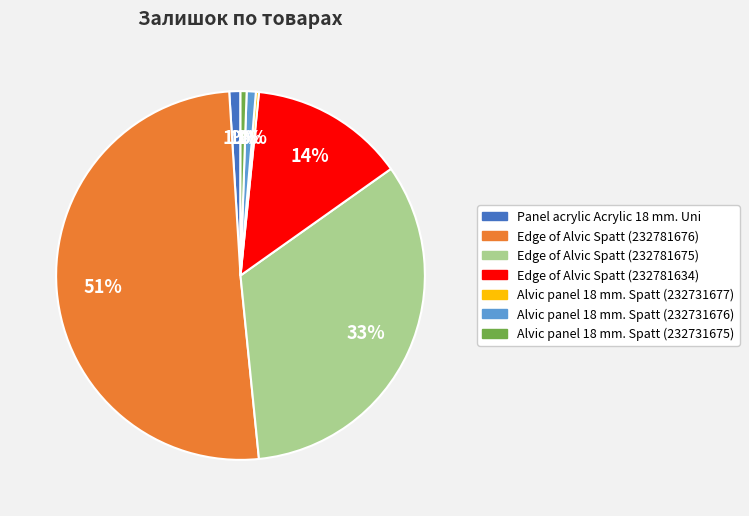

What is the largest slice in the pie chart?

Edge of Alvic Spatt (232781676)